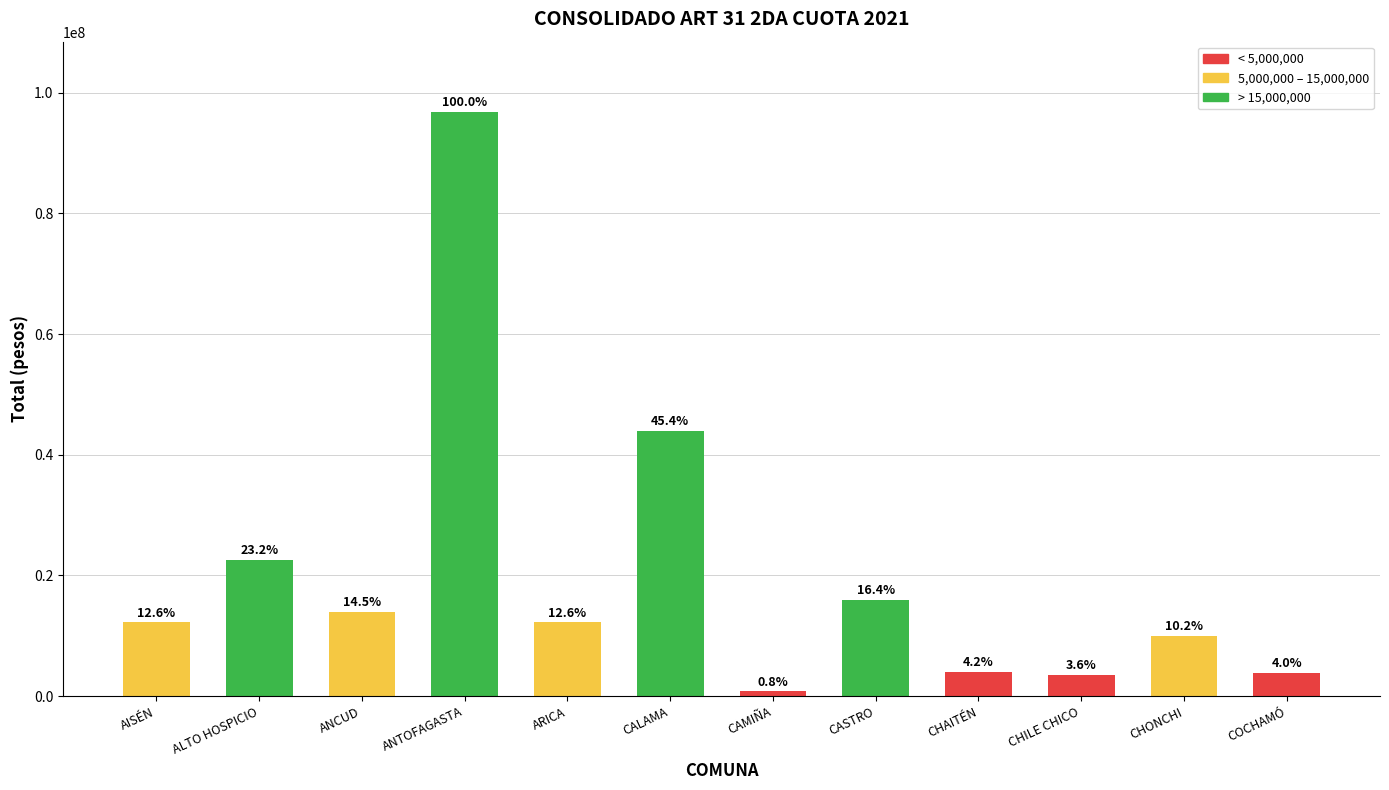

Reading left to right, extract all data points from this chart.

12198759	22496416	14009788	96835063	12202074	43961413	766797	15890479	4037357	3441696	9907620	3883994